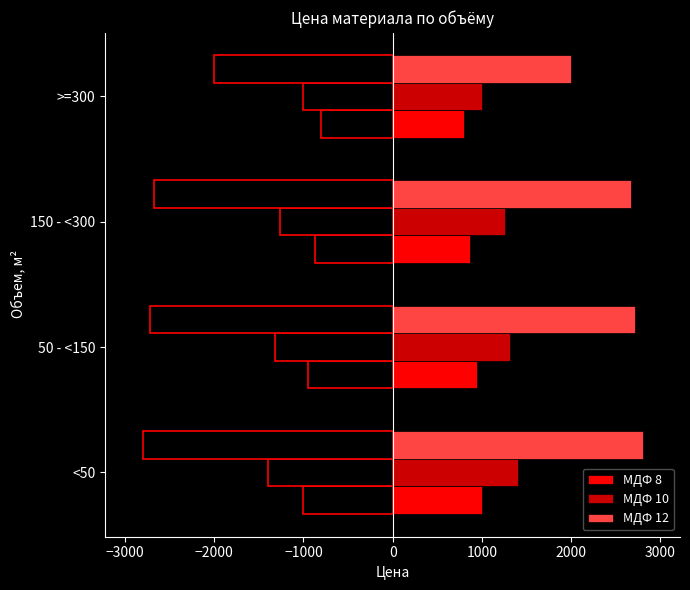

At how many categories does at least one series exceed 2170?

3